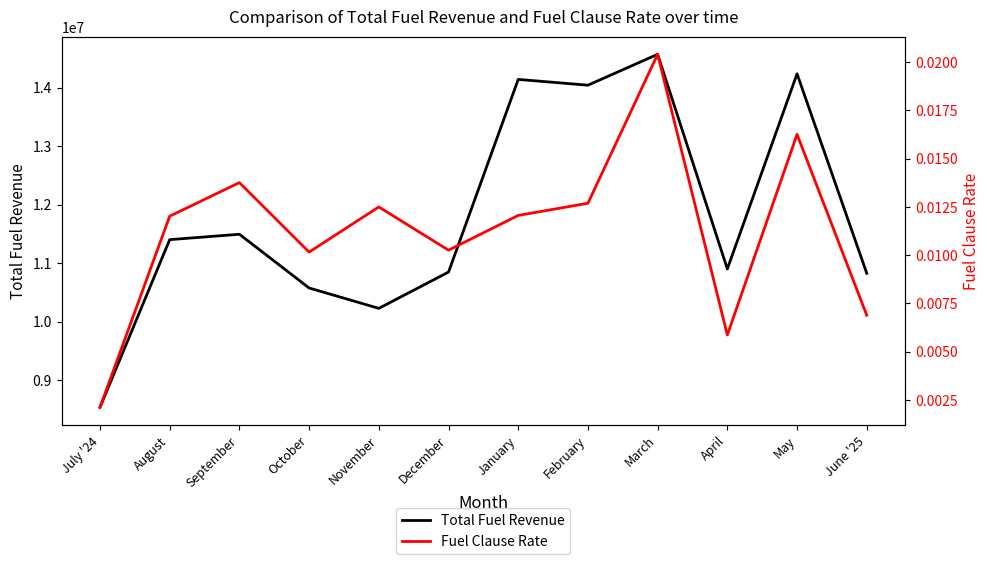

What is the spread (max minus min) of values at September?

11493278.9